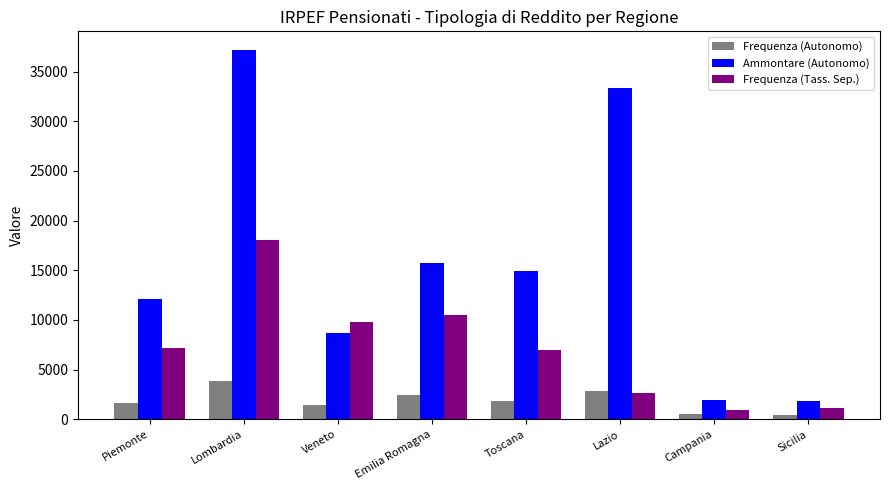

Which category has the highest value in the Frequenza (Autonomo) series?

Lombardia